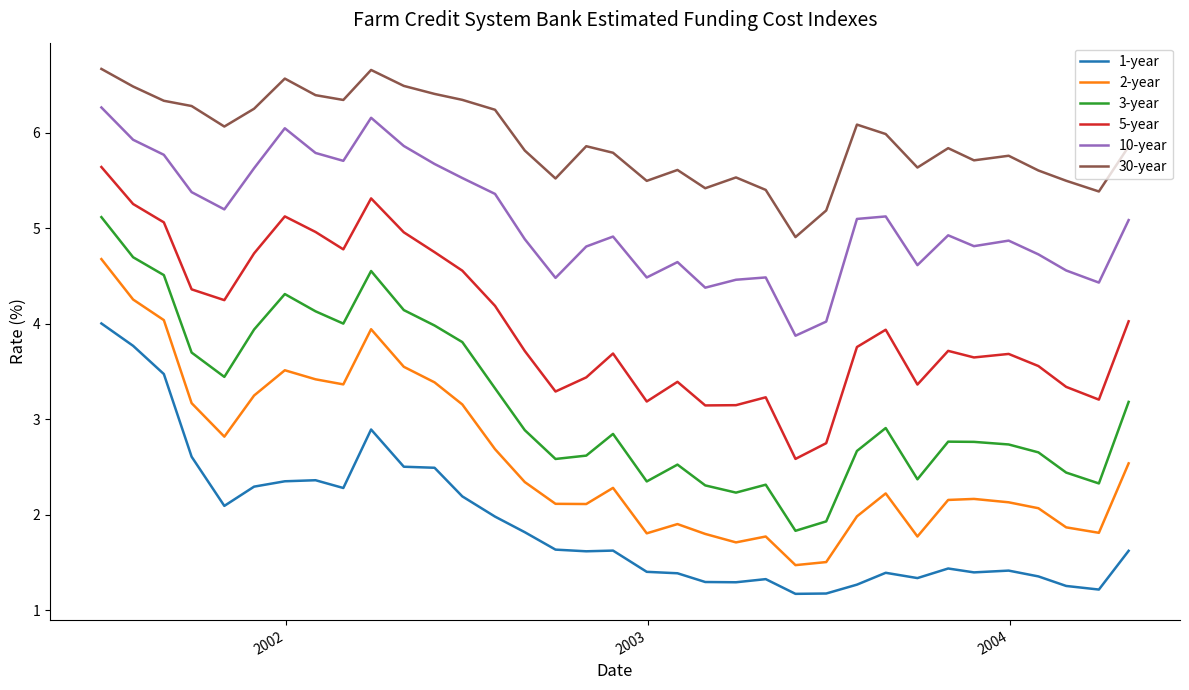

Which series has the largest total across all categories?

30-year